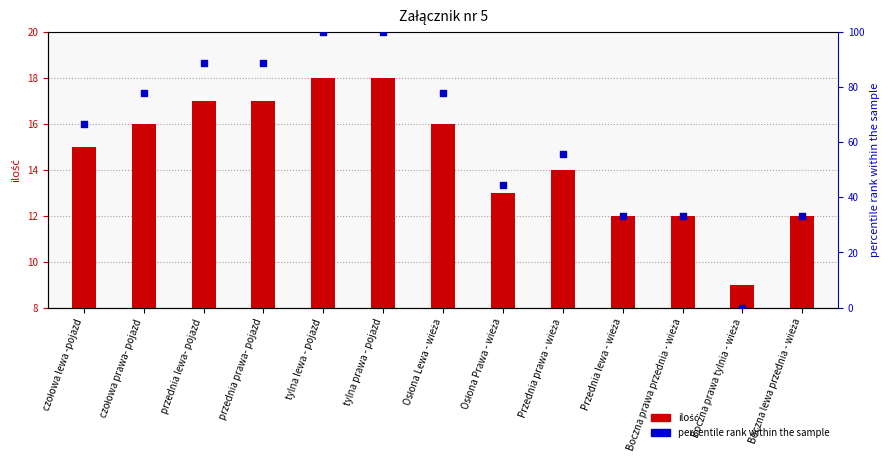

Which has a higher value, czołowa lewa -pojazd or Boczna prawa tylnia - wieża?

czołowa lewa -pojazd